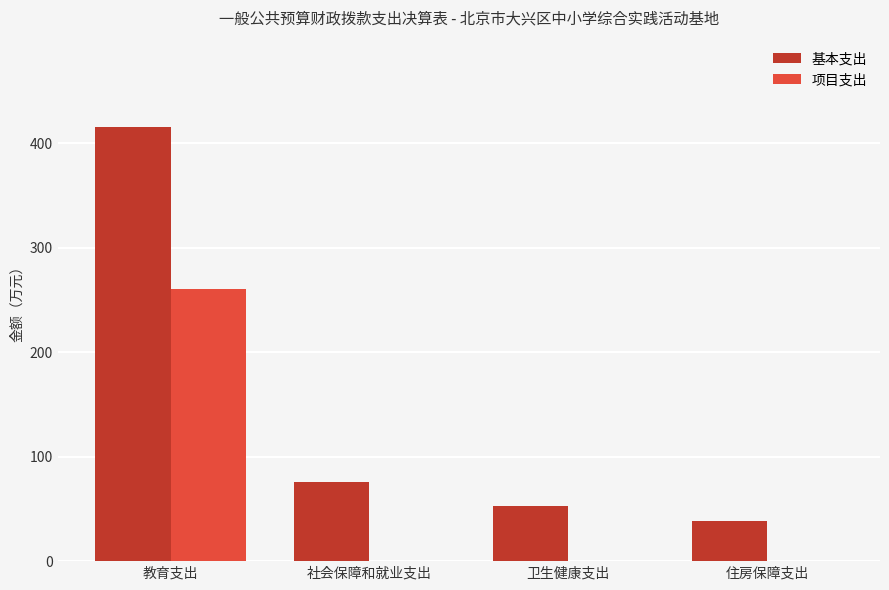

At which category is the sum across all series the highest?

教育支出